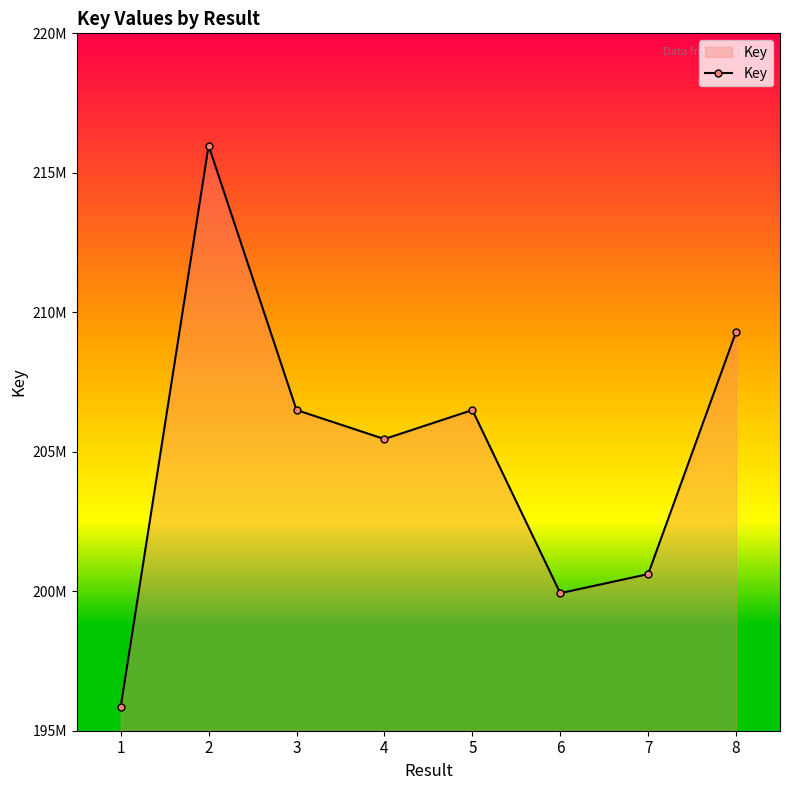

Rank the categories by value from lowest to highest.

1, 6, 7, 4, 5, 3, 8, 2